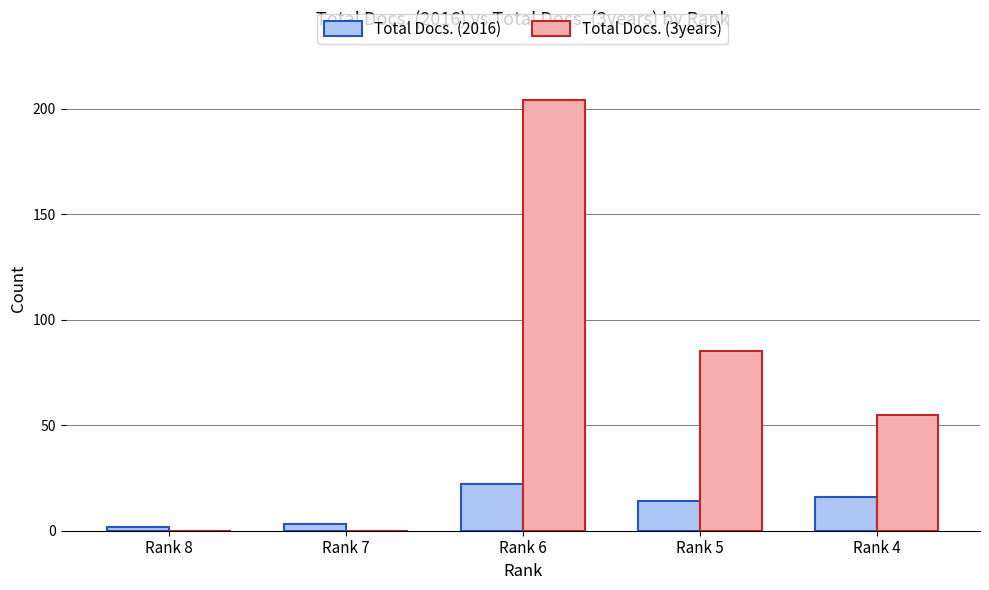

At which label does Total Docs. (3years) first exceed 55?

Rank 6